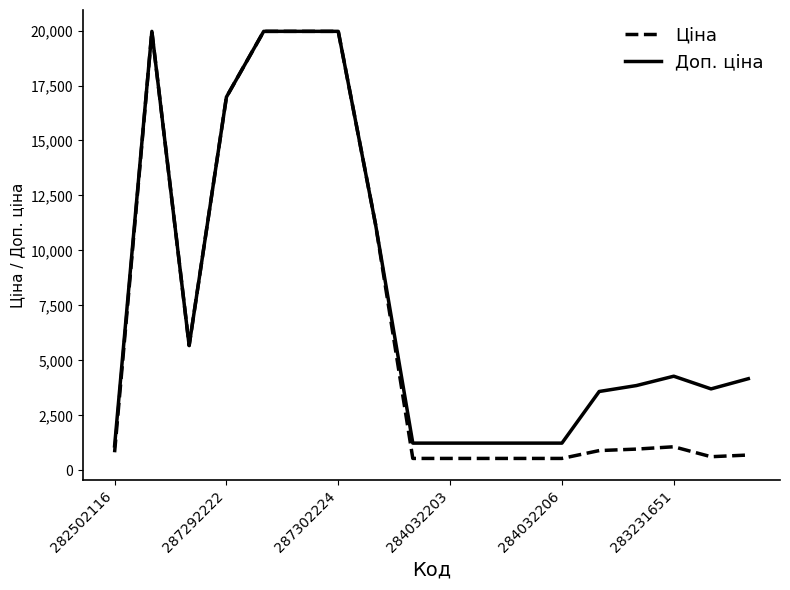

Rank the series by their average value, from lowest to highest.

Ціна, Доп. ціна